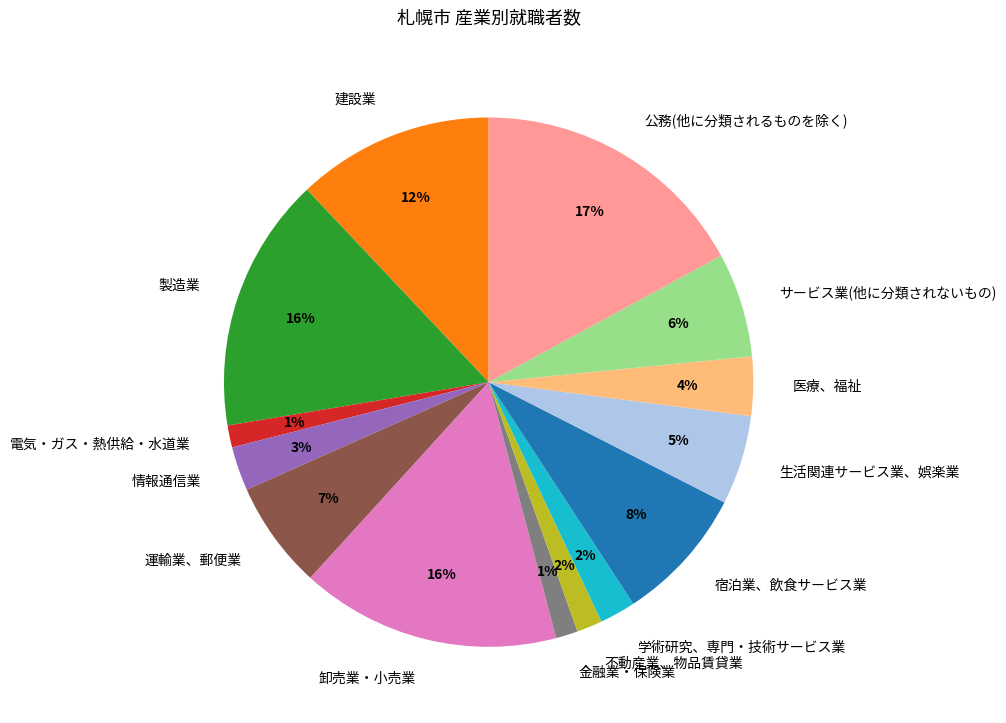

To the nearest percent, what is the average slice percentage?

7%